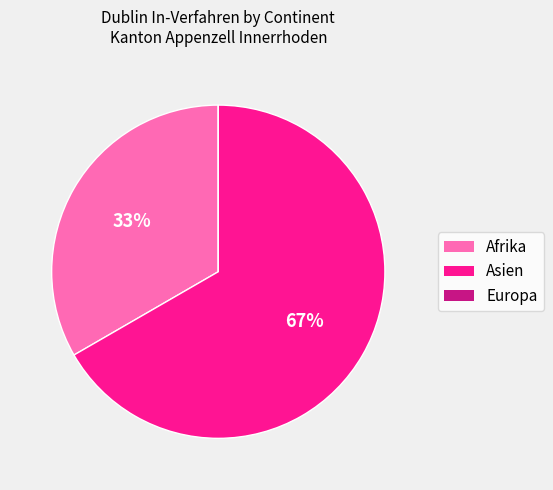

What is the ratio of the value at Afrika to the value at Asien?

0.5